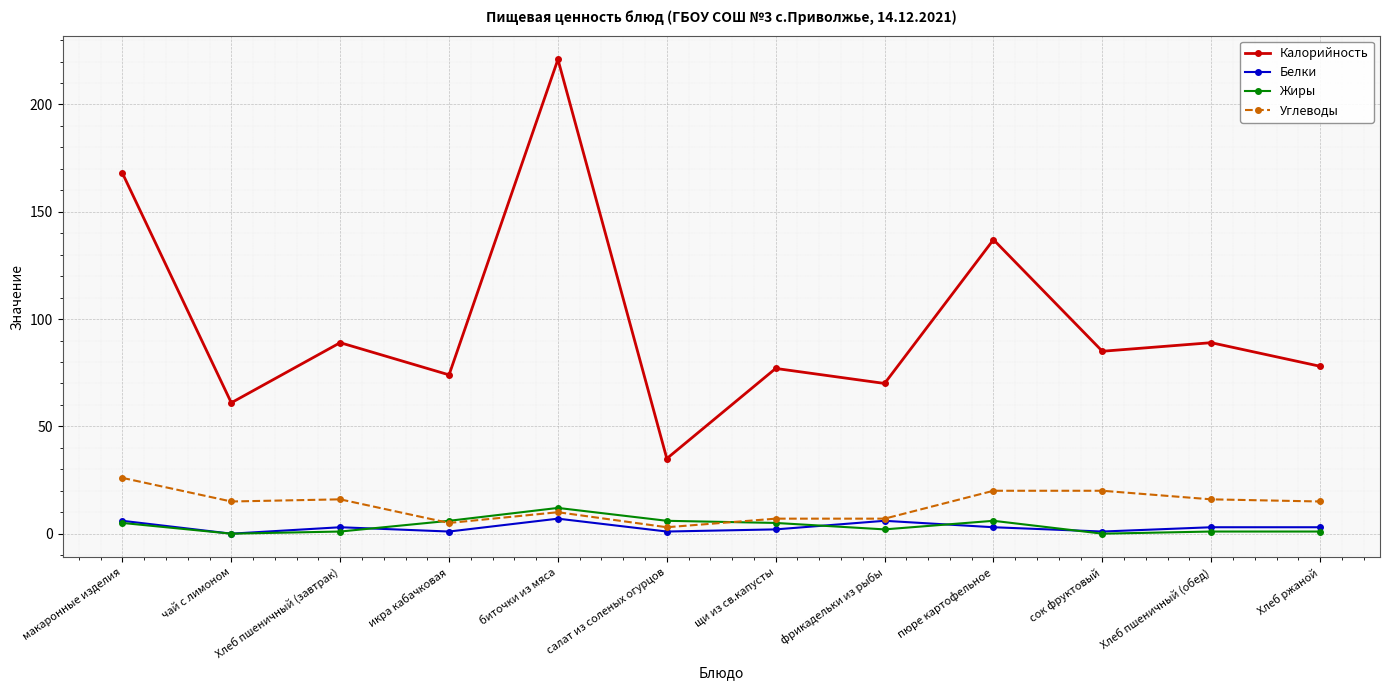

Is this an area chart (filled region under the line)?

No